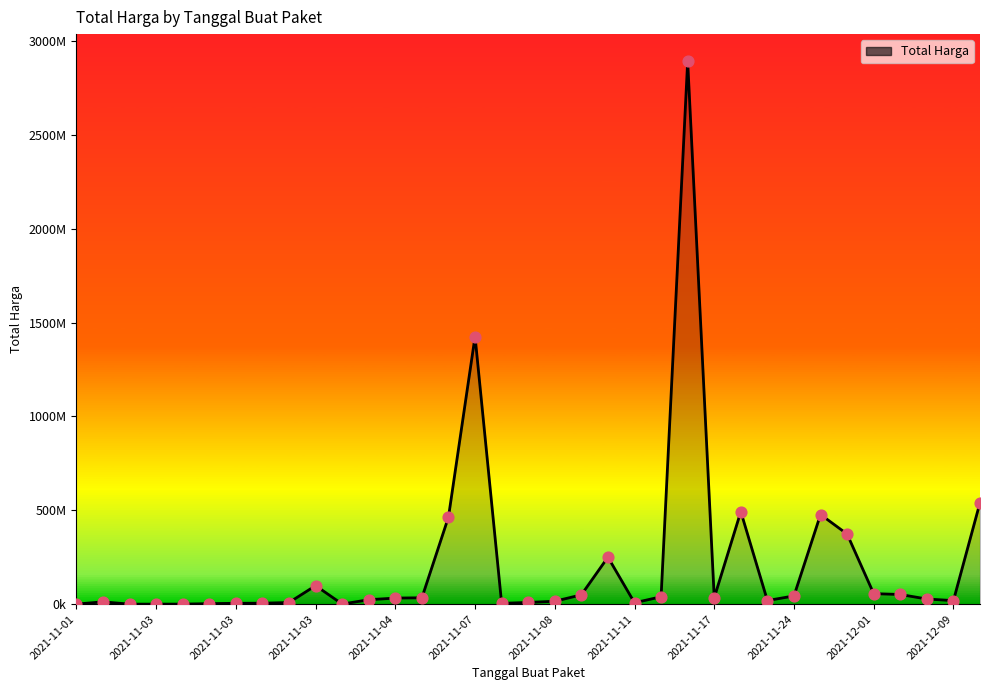

Is this an area chart (filled region under the line)?

Yes